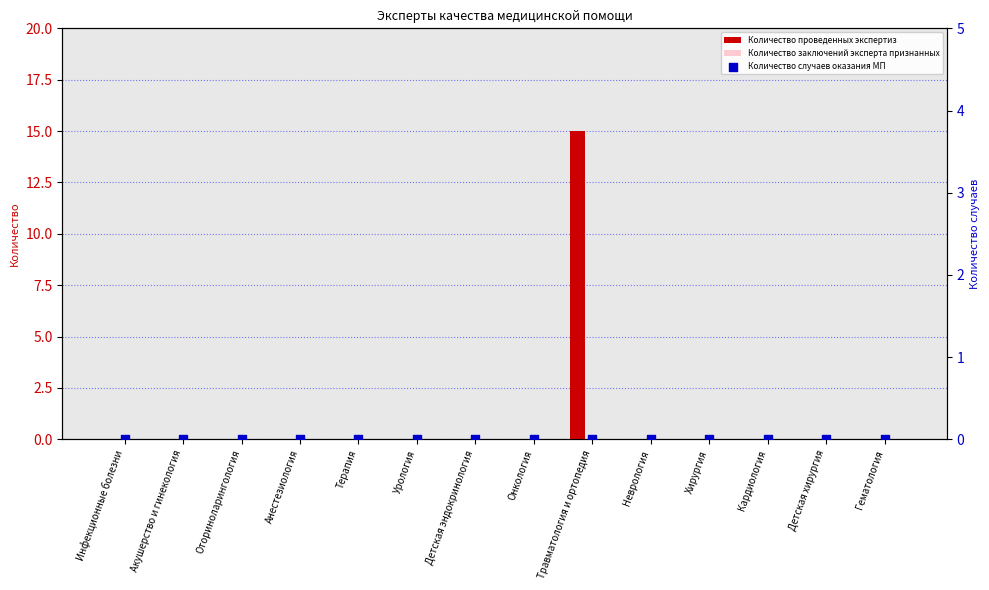

At how many categories does at least one series exceed 4?

1